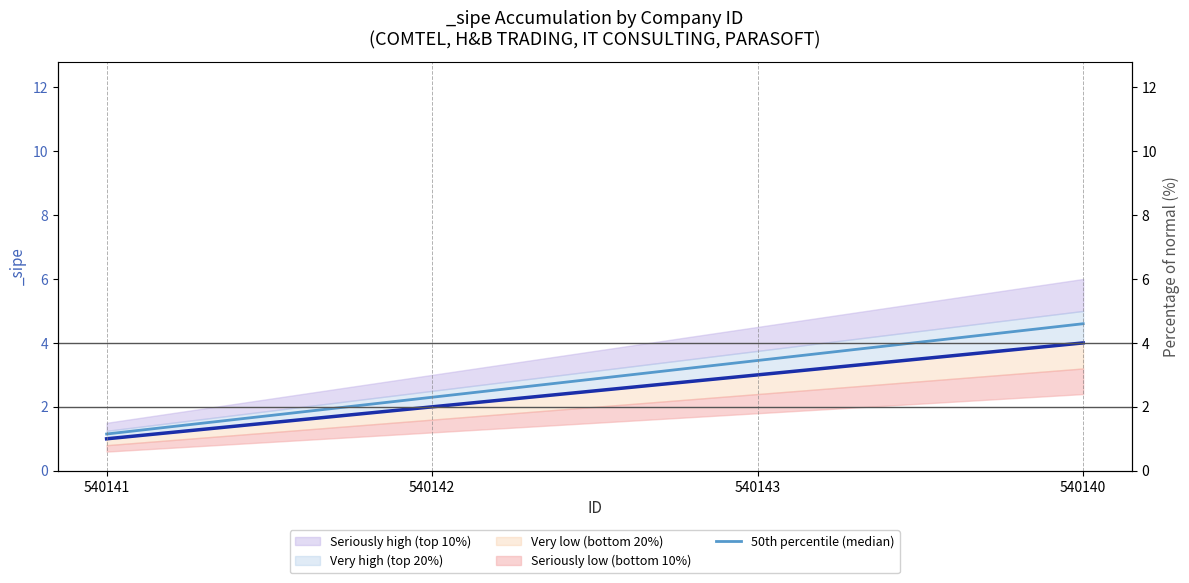

What is the ratio of the value at 540142 to the value at 540143?

0.7